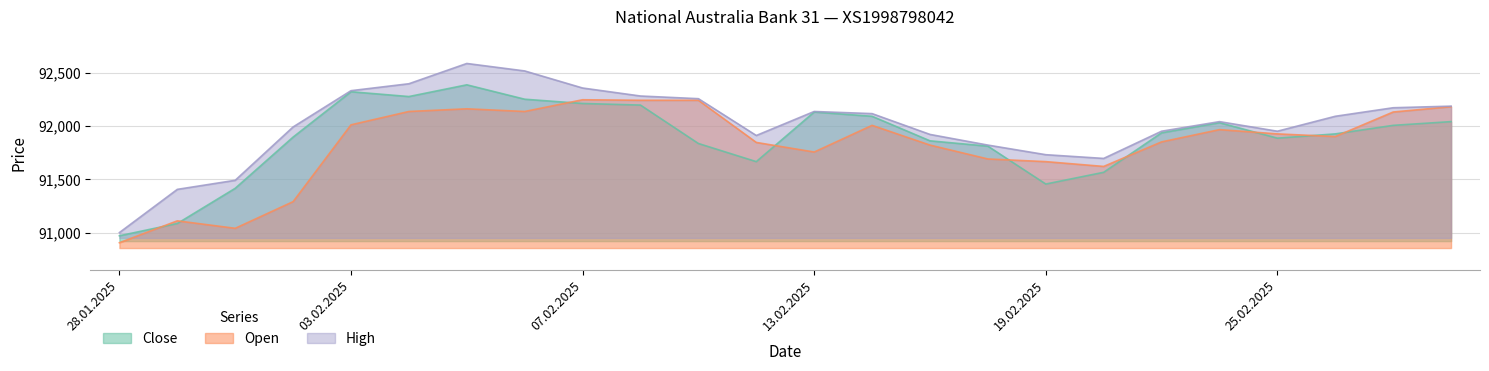

At which category does Open reach its first local peak?

29.01.2025